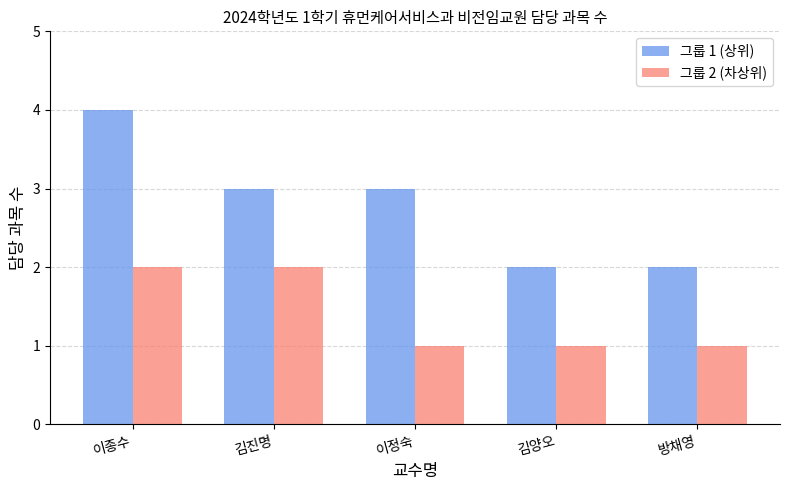

Count the 그룹 1 (상위) values in the range 2 to 3.

4